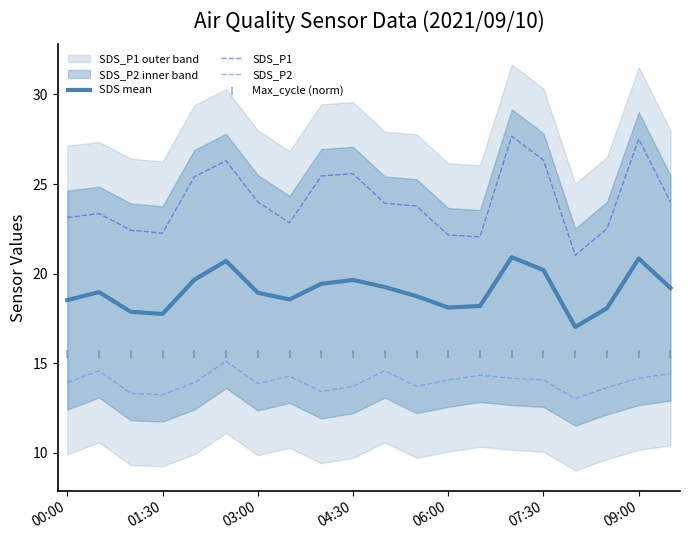

At how many categories does at least one series exceed 26?

4